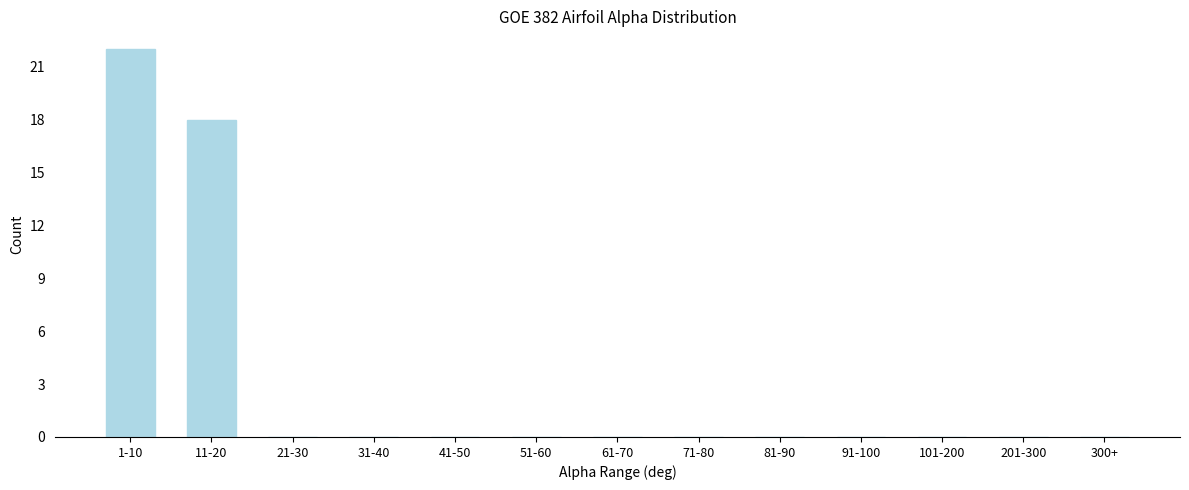

Reading left to right, list all the values displayed in this chart.

1-10=22	11-20=18	21-30=0	31-40=0	41-50=0	51-60=0	61-70=0	71-80=0	81-90=0	91-100=0	101-200=0	201-300=0	300+=0